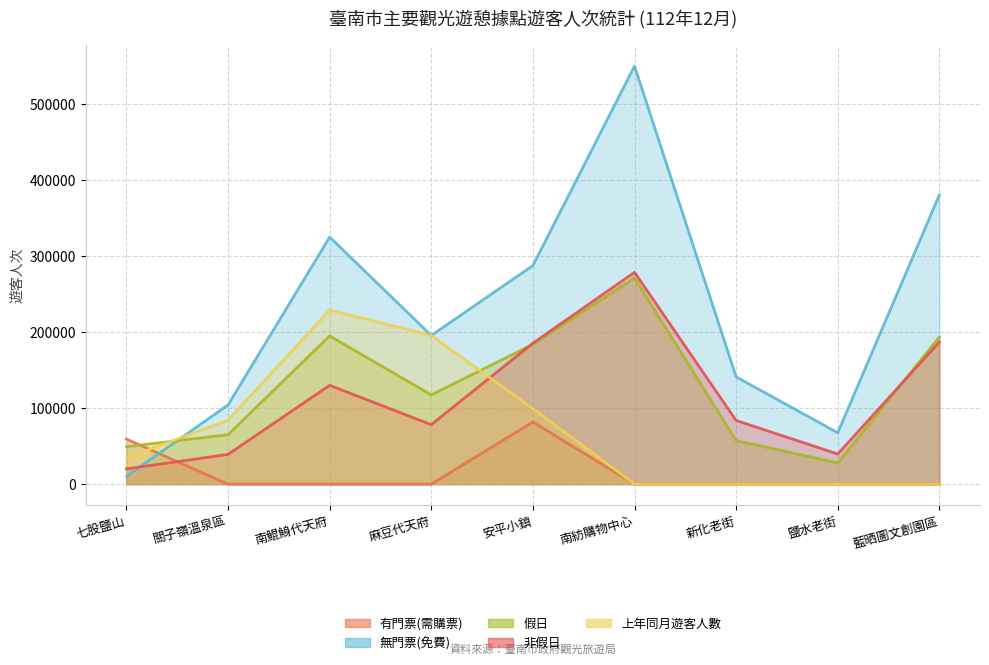

Where is 有門票(需購票) nearest to the value 40866?

七股鹽山